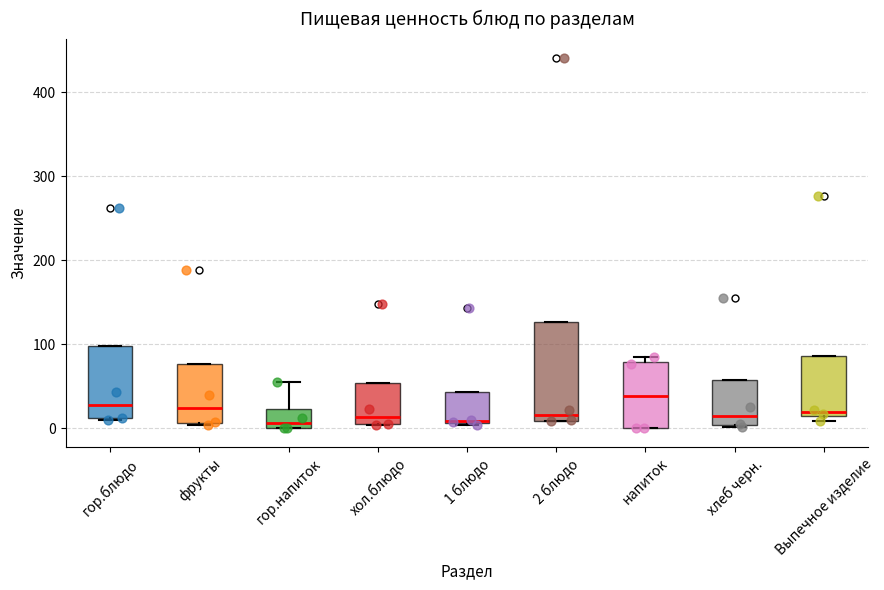

Comparing the boxes themselves (not the whiskers), which one is the tallest?

2 блюдо